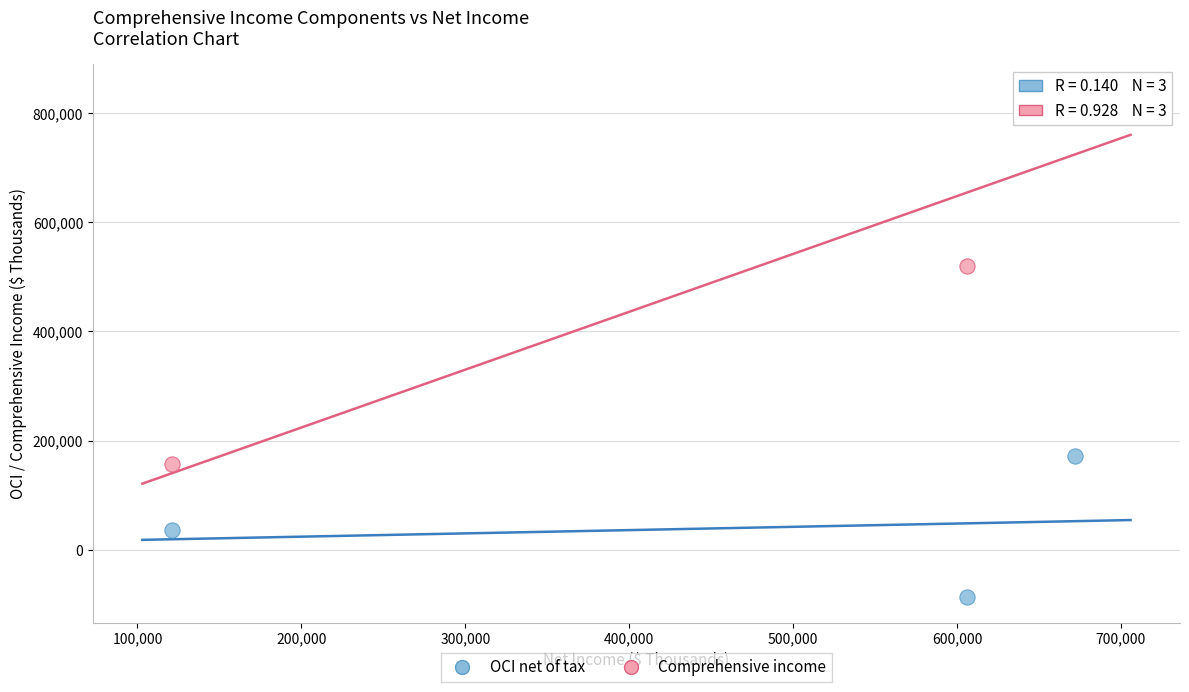

Across all data points, what is the range of X values (max minus min)?

551221